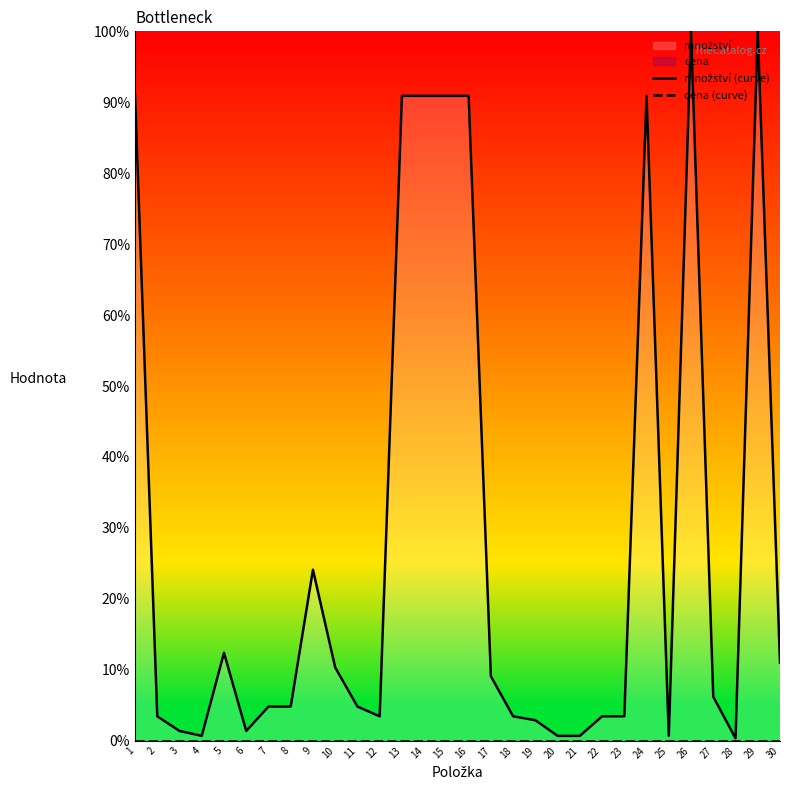

How many lines are shown in the chart?

2